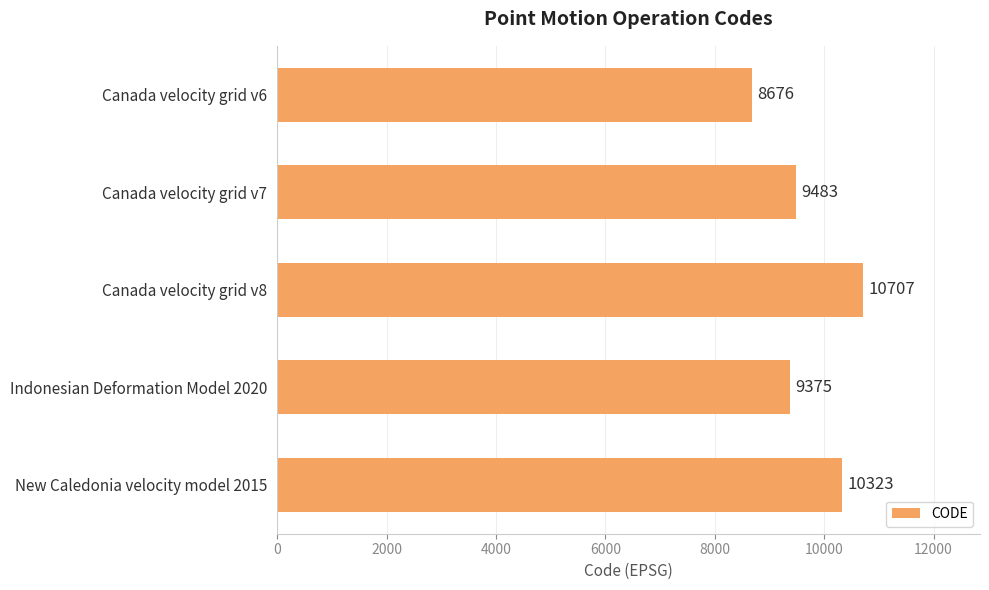

Is it true that the value at Canada velocity grid v7 is 13312?

False